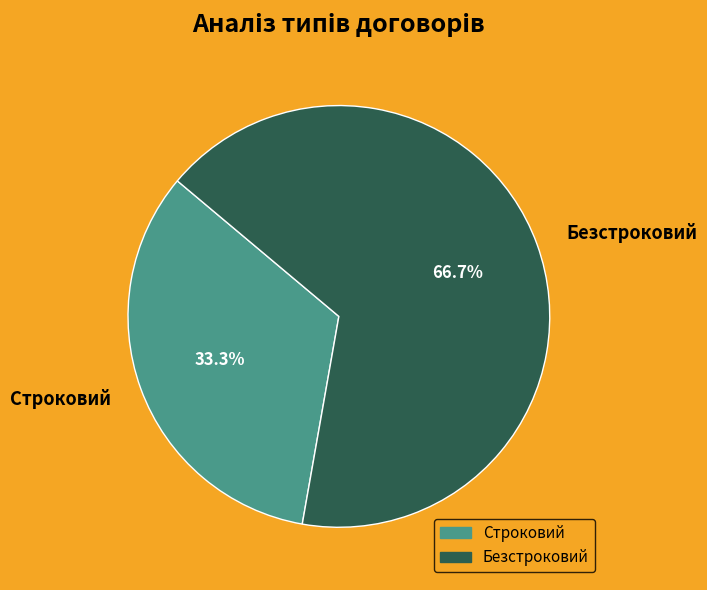

Is Безстроковий the majority of the pie?

Yes